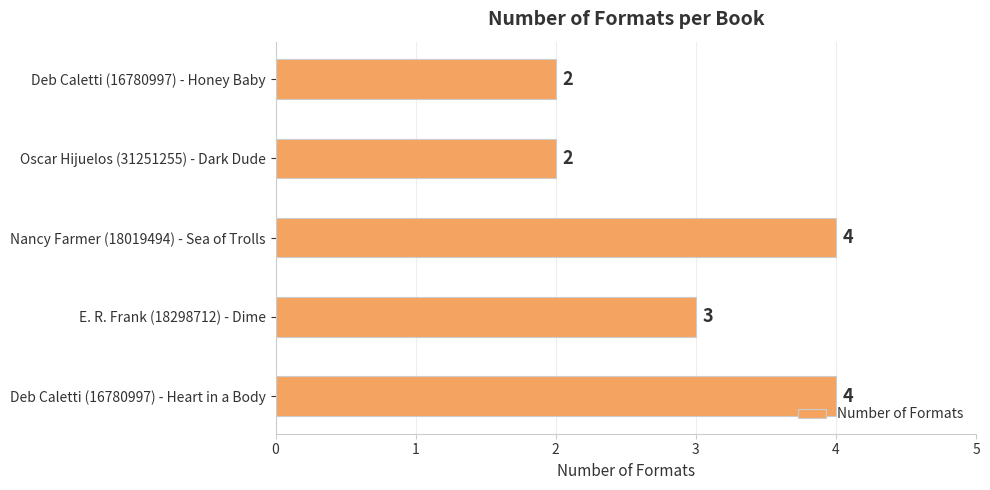

What is the greatest value displayed?

4